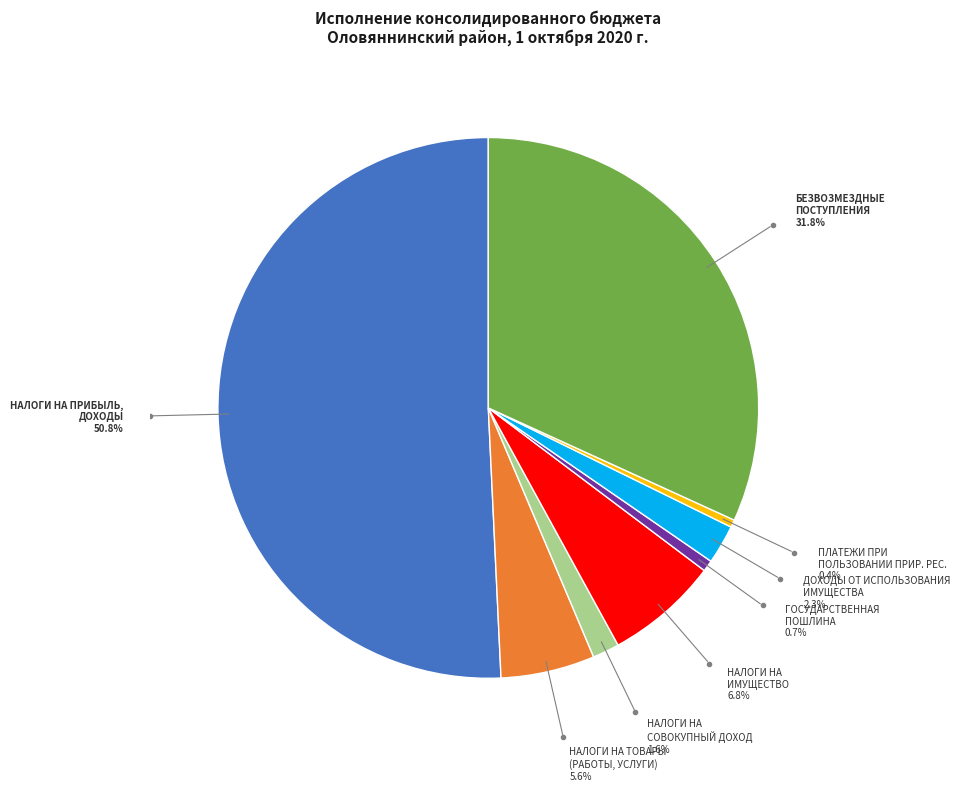

How many slices are in this pie chart?

8